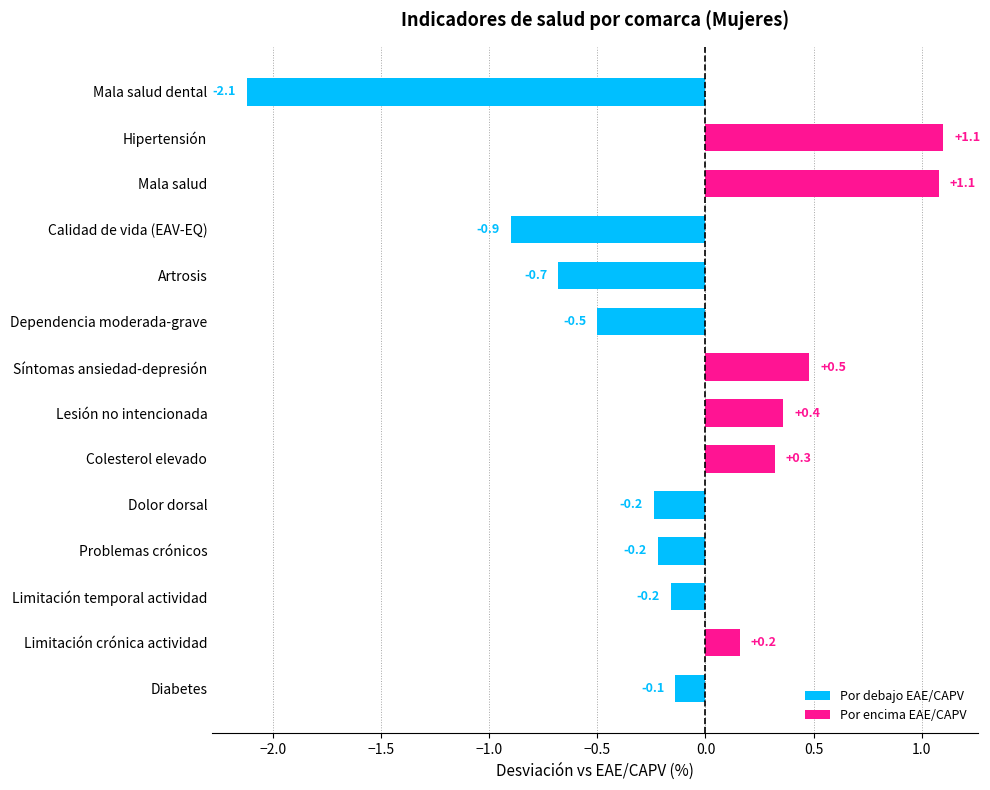

Where is the data nearest to the value 0?

Diabetes